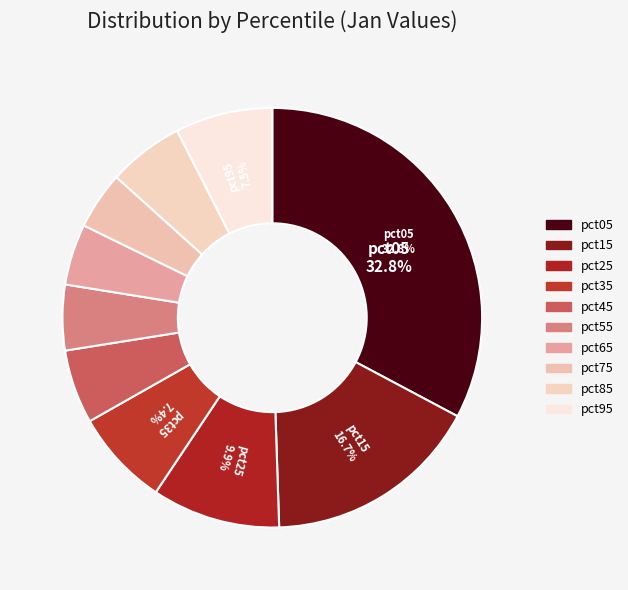

How many segments does this pie chart have?

10